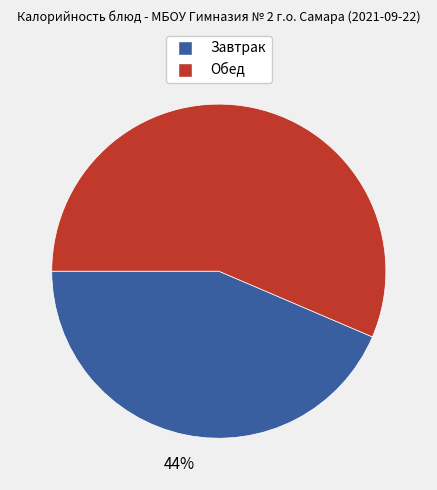

To the nearest percent, what is the average slice percentage?

50%